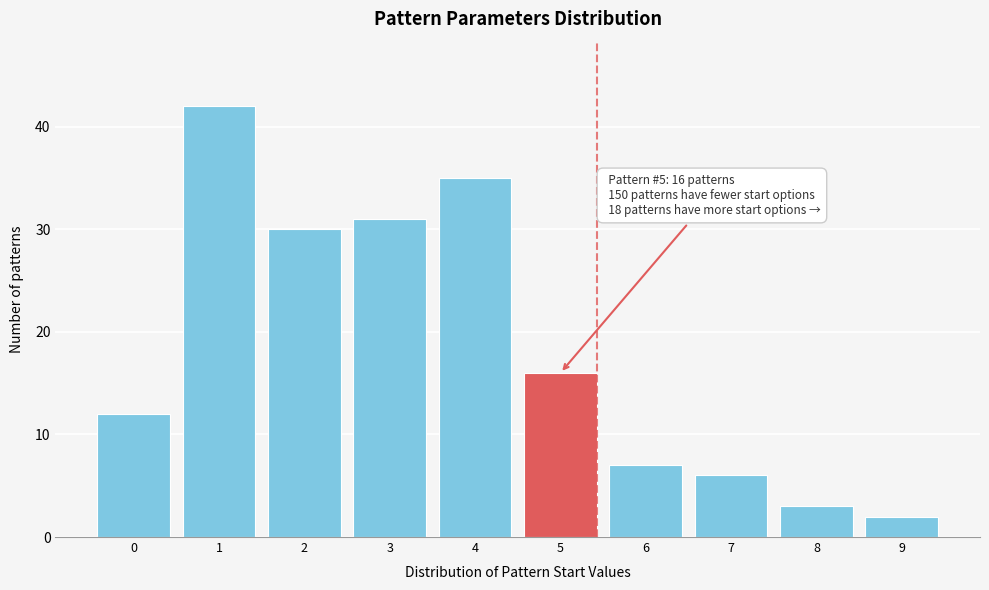

Reading right to left, transcribe all the data shown in this chart.

9=2	8=3	7=6	6=7	5=16	4=35	3=31	2=30	1=42	0=12